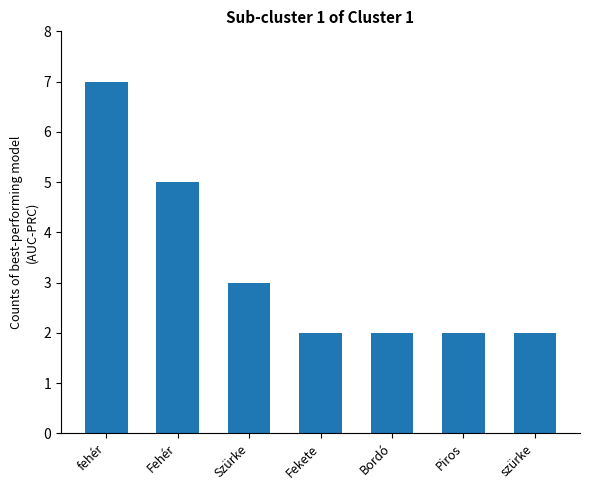

What is the greatest value displayed?

7